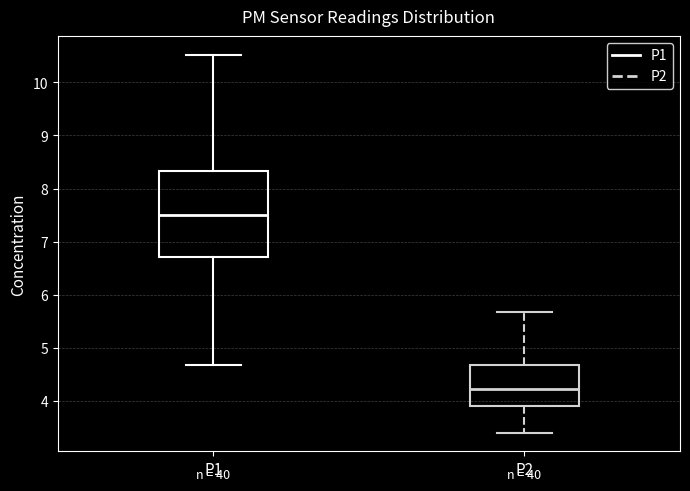

Comparing the boxes themselves (not the whiskers), which one is the tallest?

P1